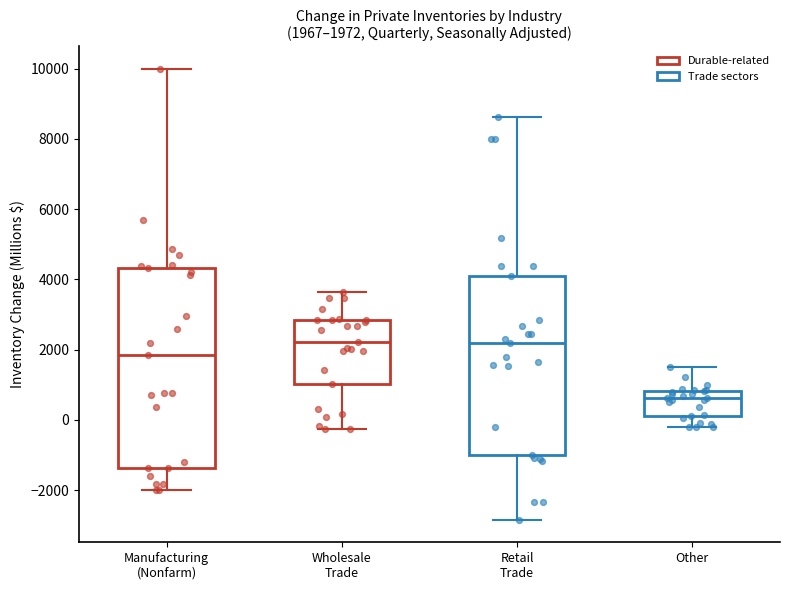

Which box's median line is the lowest?

Other